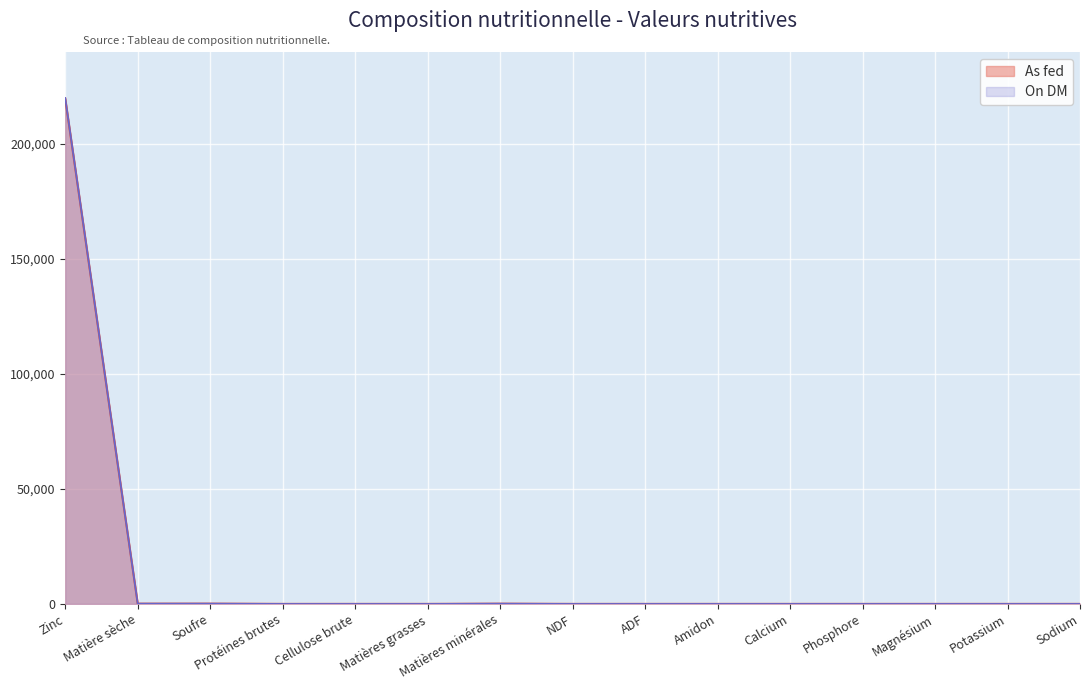

True or false: On DM has a value of 0.0 at Magnésium.

True